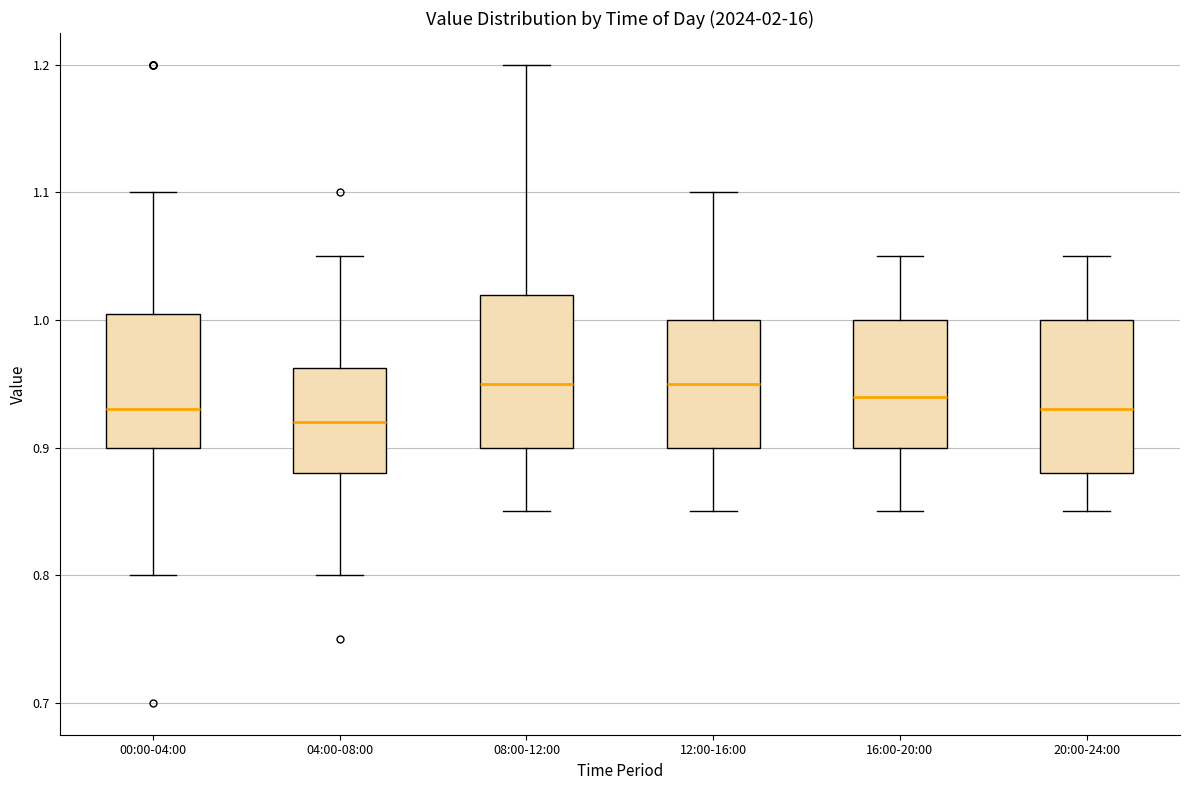

Where does the upper whisker of the box for 12:00-16:00 end on the y-axis? The values are not printed on the chart, so give them approximately, as read against the axis.

1.10